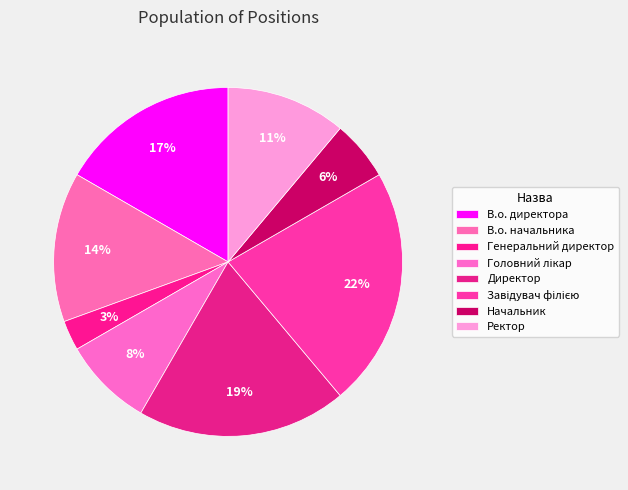

How much of the chart is everything except Директор?

80.6%